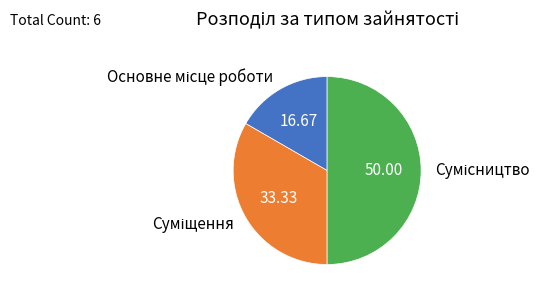

What is the ratio of the value at Основне місце роботи to the value at Сумісництво?

0.3